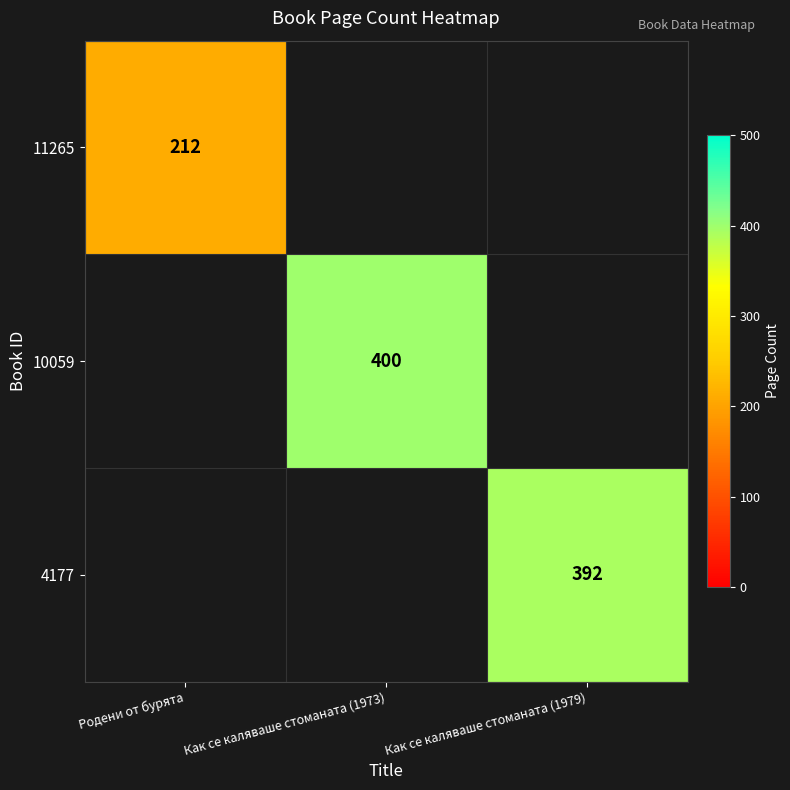

The 4177 series shows 183 at Как се каляваше стоманата (1979). True or false?

False